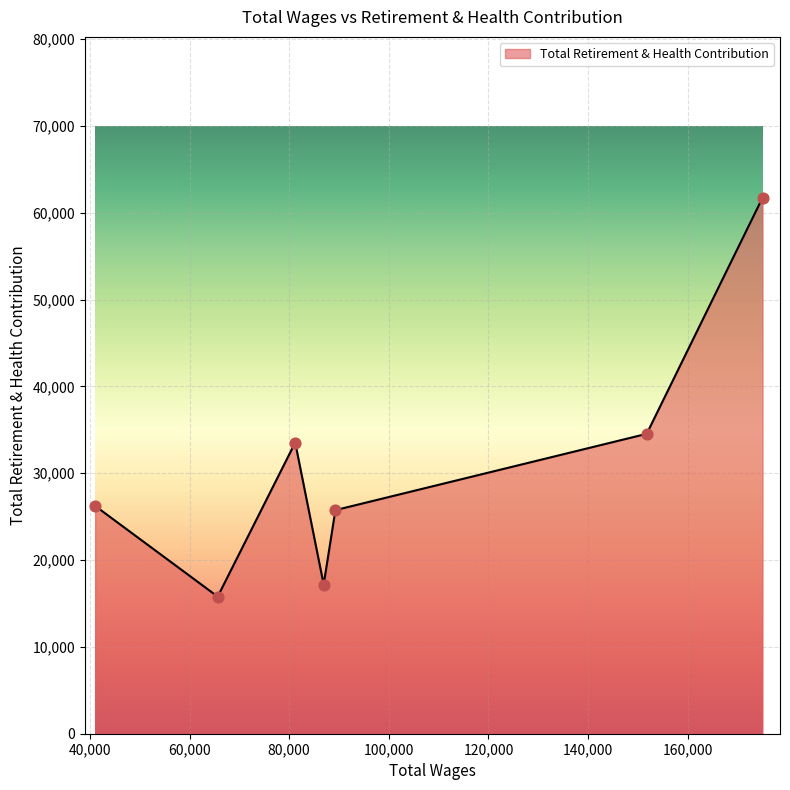

What is the average value?

30675